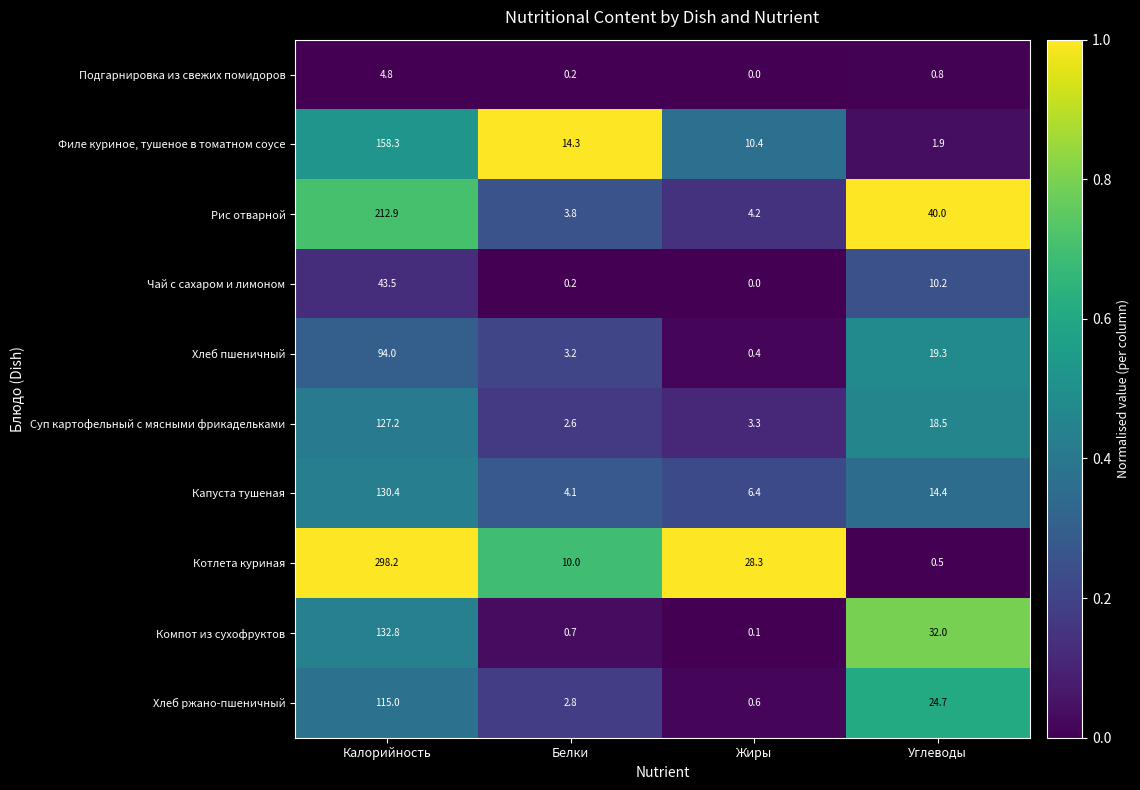

Rank the series by their maximum value, from lowest to highest.

Подгарнировка из свежих помидоров, Чай с сахаром и лимоном, Хлеб пшеничный, Хлеб ржано-пшеничный, Суп картофельный с мясными фрикадельками, Капуста тушеная, Компот из сухофруктов, Филе куриное, тушеное в томатном соусе, Рис отварной, Котлета куриная